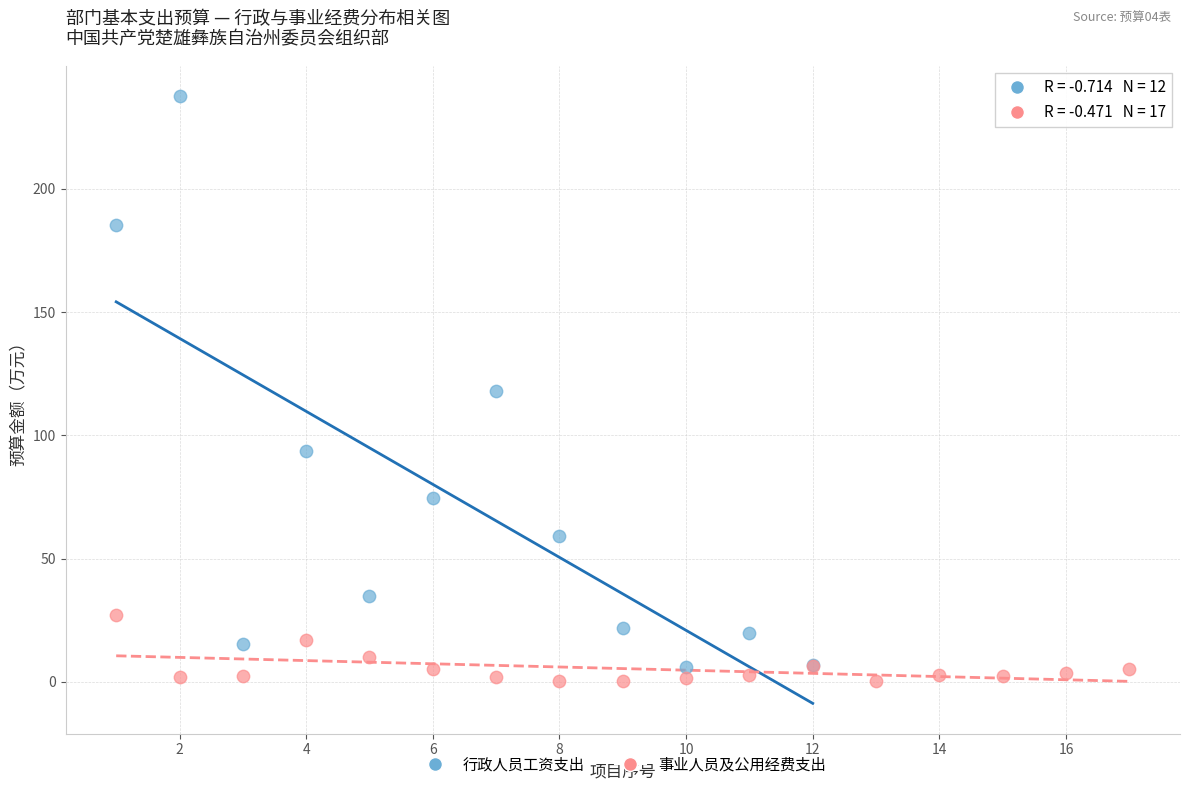

Which series has the widest spread of Y values?

行政人员工资支出